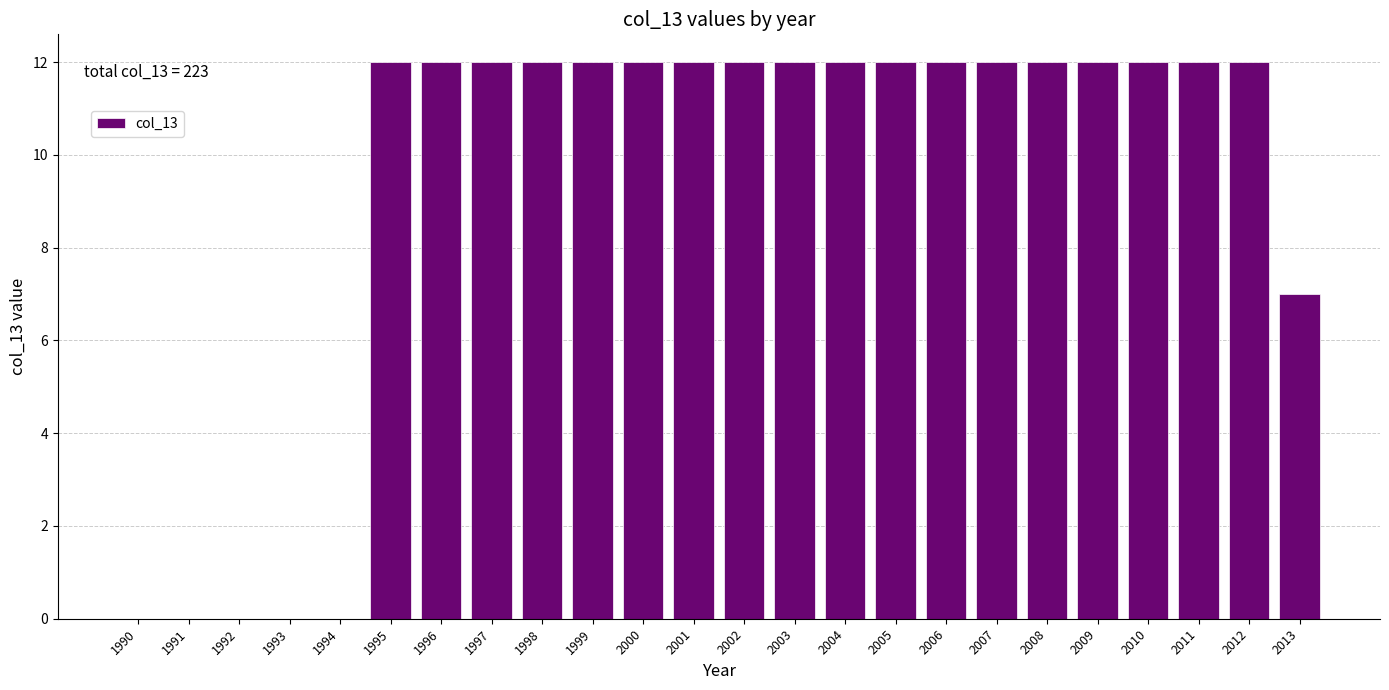

Reading right to left, what are all the values shown in this chart?

2013=7	2012=12	2011=12	2010=12	2009=12	2008=12	2007=12	2006=12	2005=12	2004=12	2003=12	2002=12	2001=12	2000=12	1999=12	1998=12	1997=12	1996=12	1995=12	1994=0	1993=0	1992=0	1991=0	1990=0